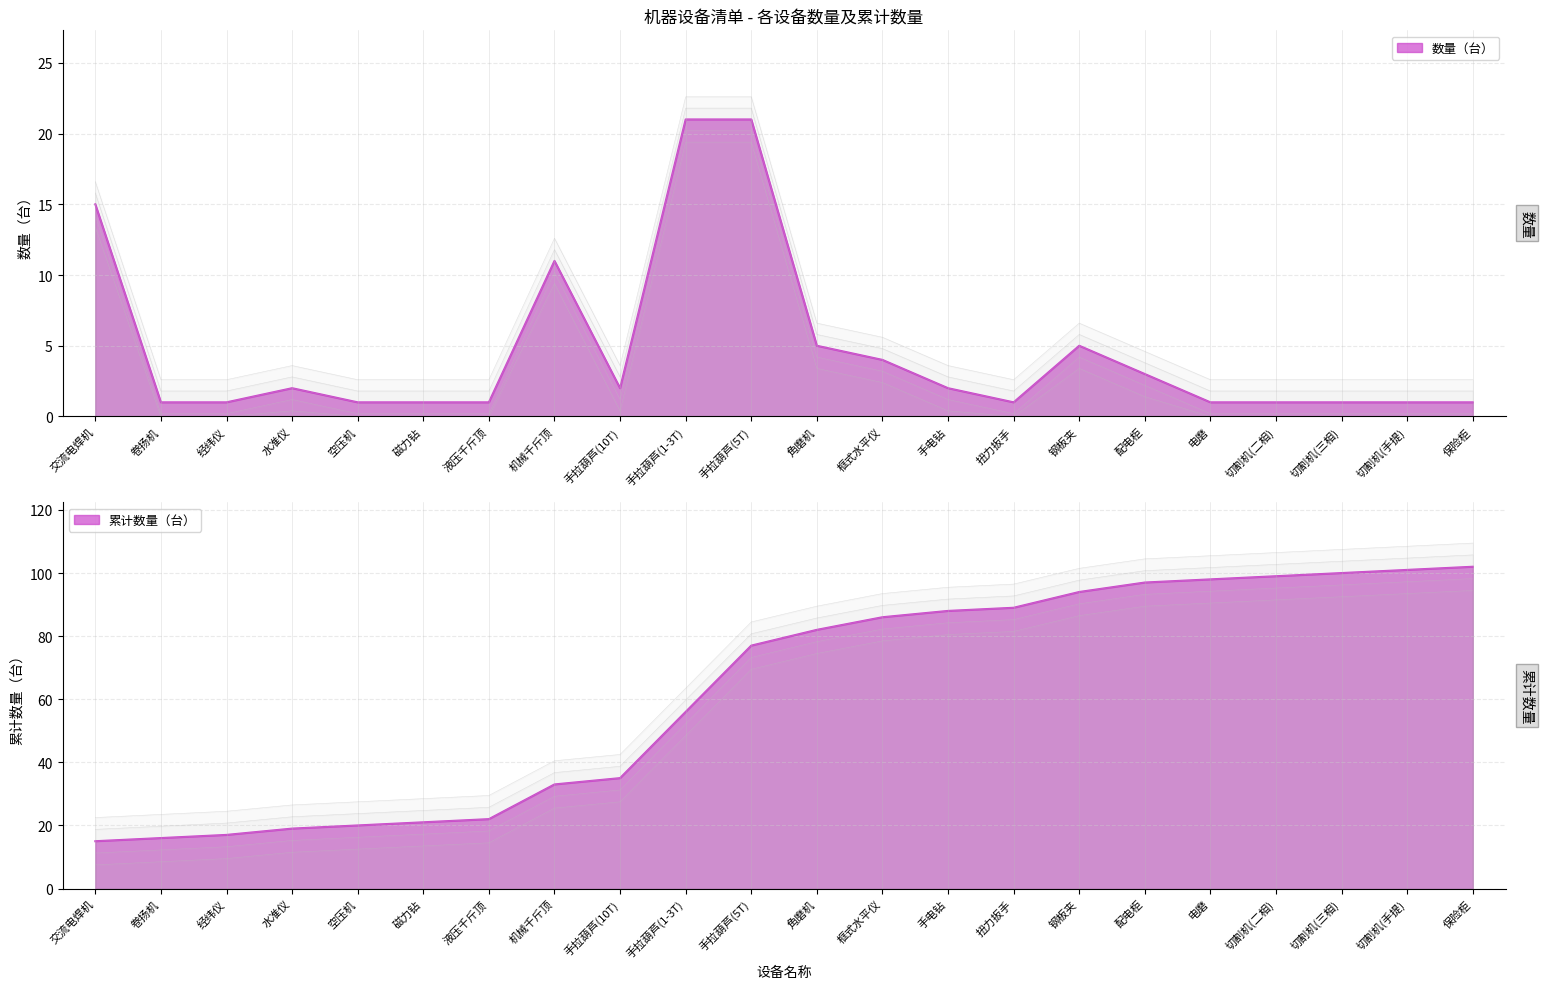

What is the minimum value shown in the chart?

0.2